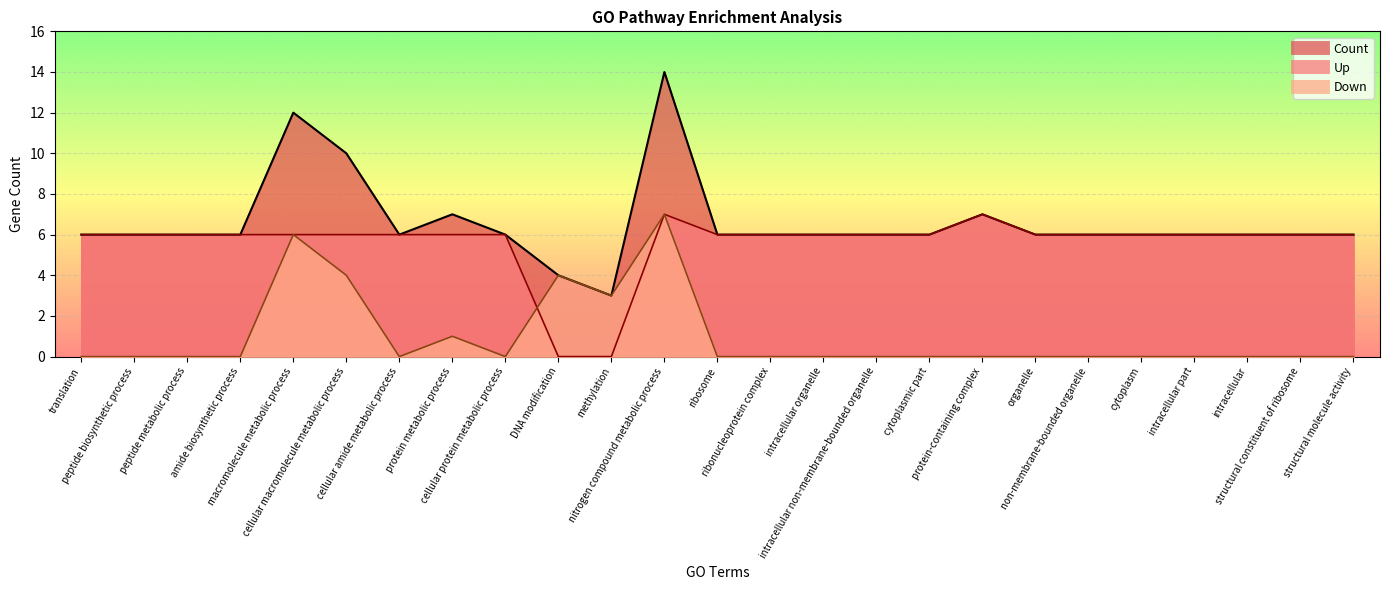

True or false: Down_line has more than 1 interior local peaks.

True